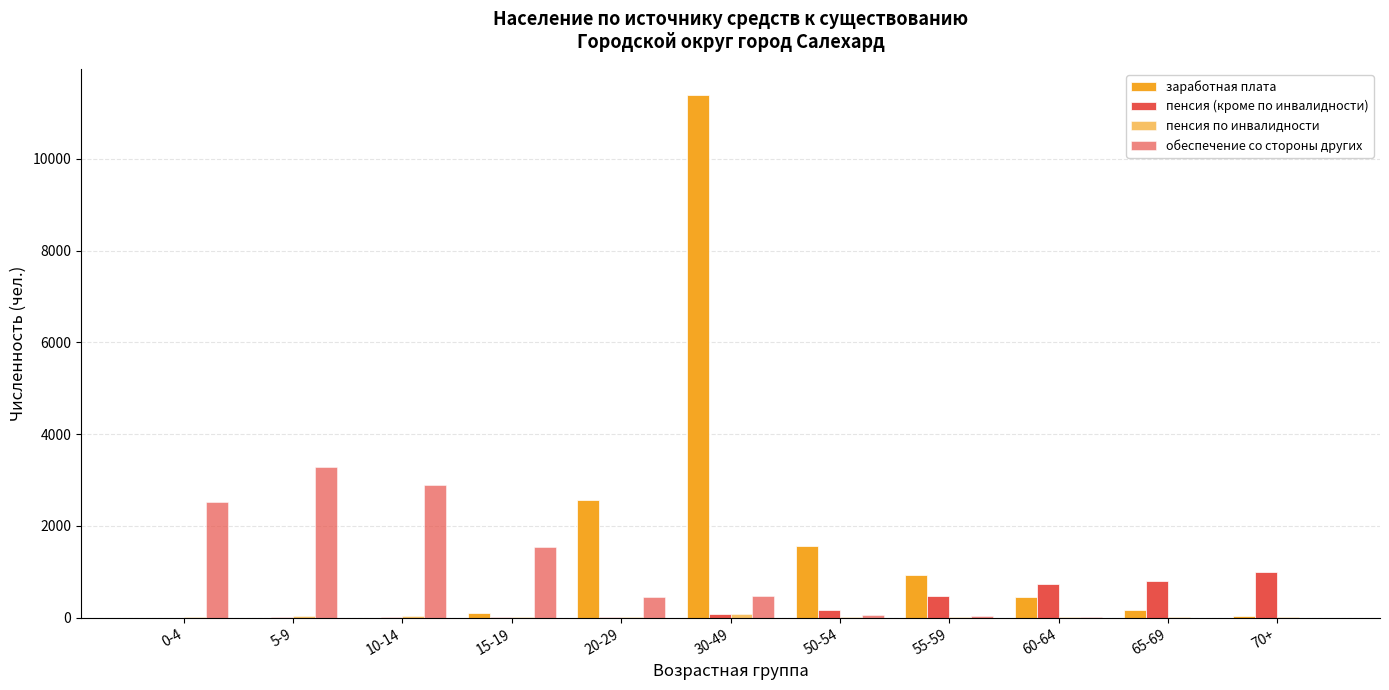

Which series changed the most between 20-29 and 60-64?

заработная плата